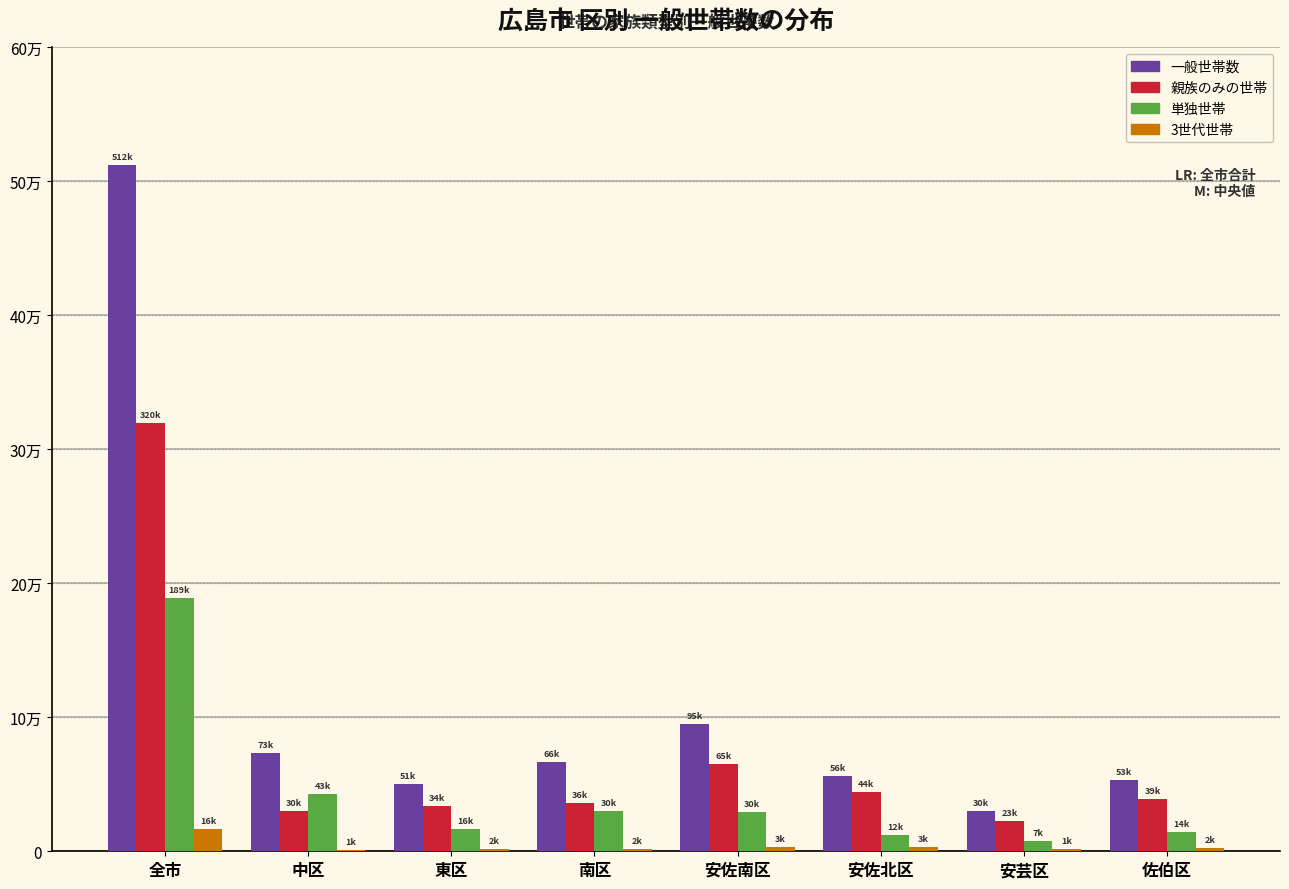

Does the chart contain stacked bars?

No